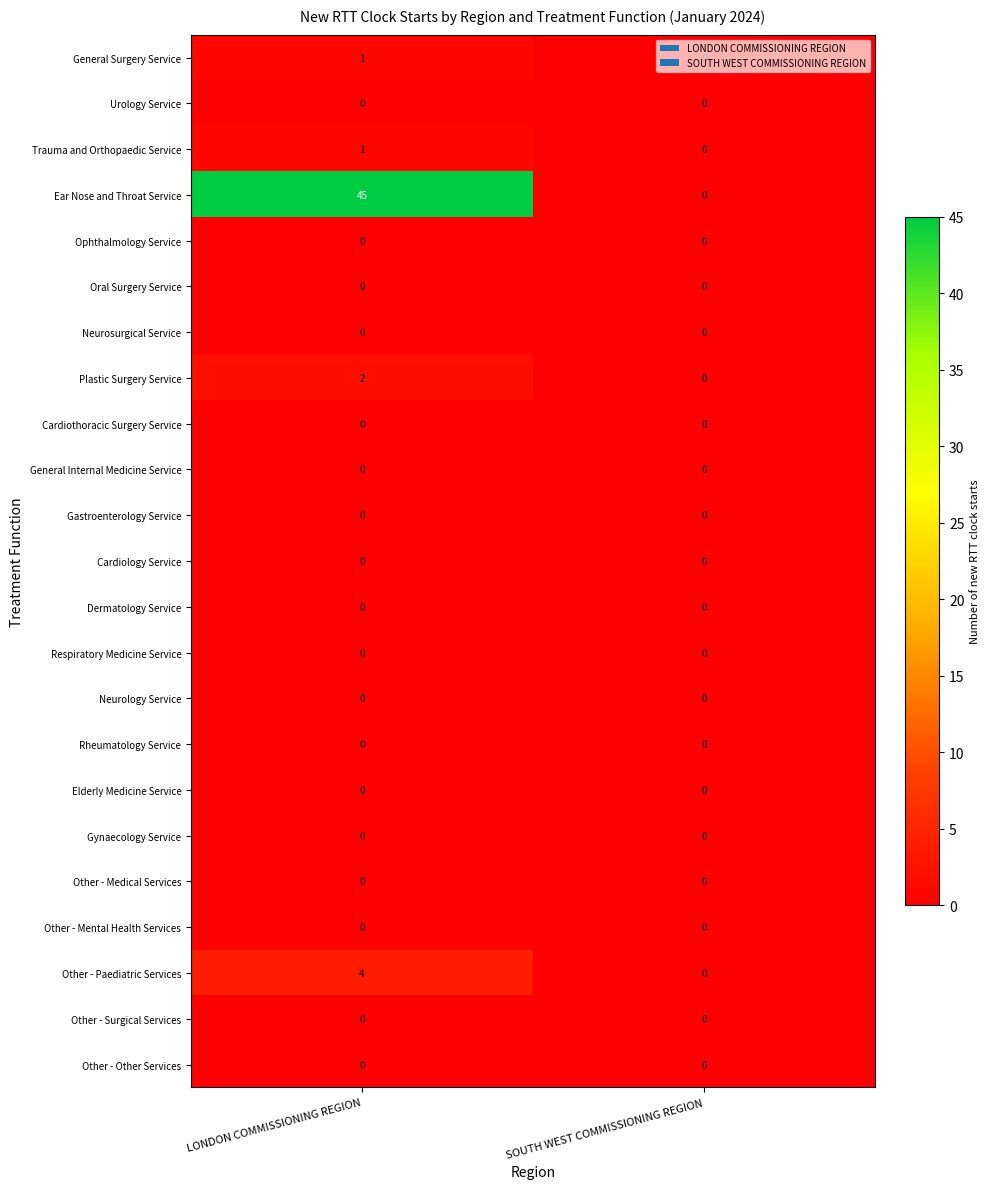

The General Surgery Service series shows 1 at SOUTH WEST COMMISSIONING REGION. True or false?

False